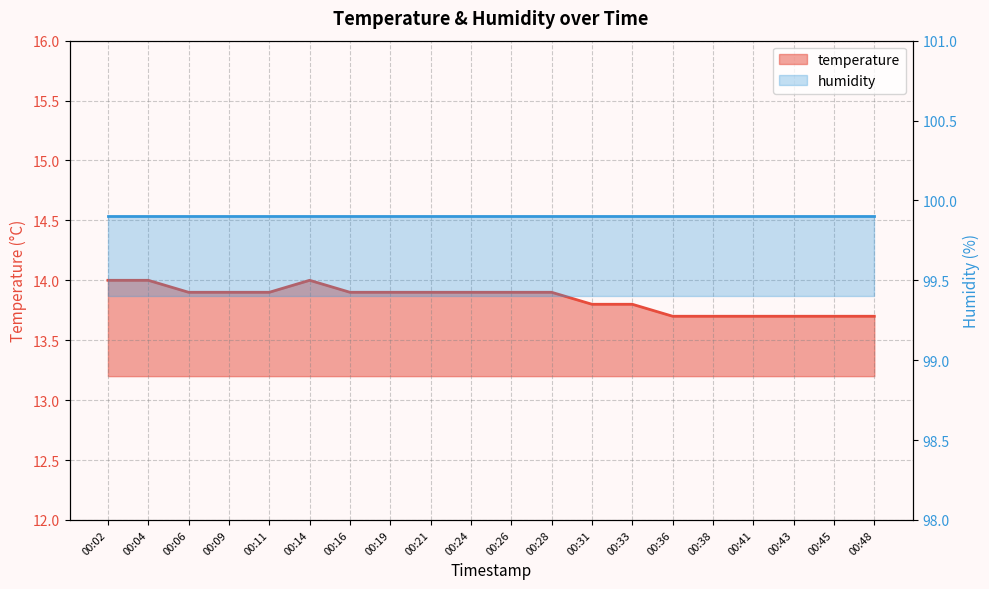

Reading left to right, extract all data points from this chart.

14.0	14.0	13.9	13.9	13.9	14.0	13.9	13.9	13.9	13.9	13.9	13.9	13.8	13.8	13.7	13.7	13.7	13.7	13.7	13.7